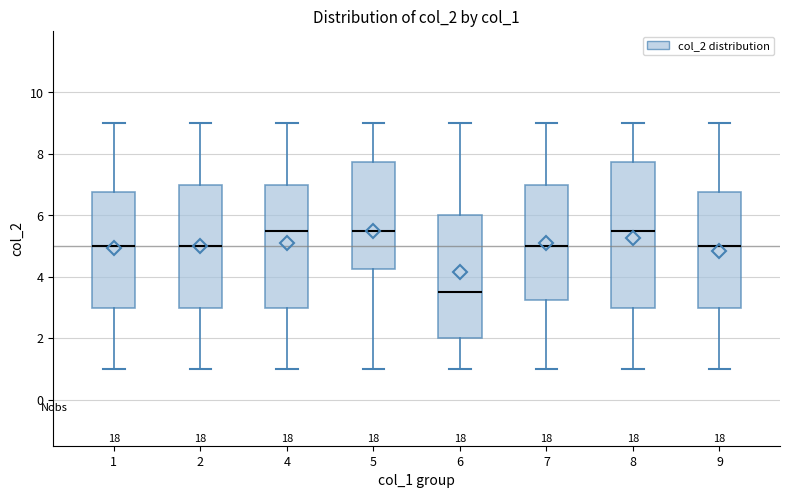

Where is the lower edge of the box at x = 4 on the y-axis? The values are not printed on the chart, so give them approximately, as read against the axis.

3.0